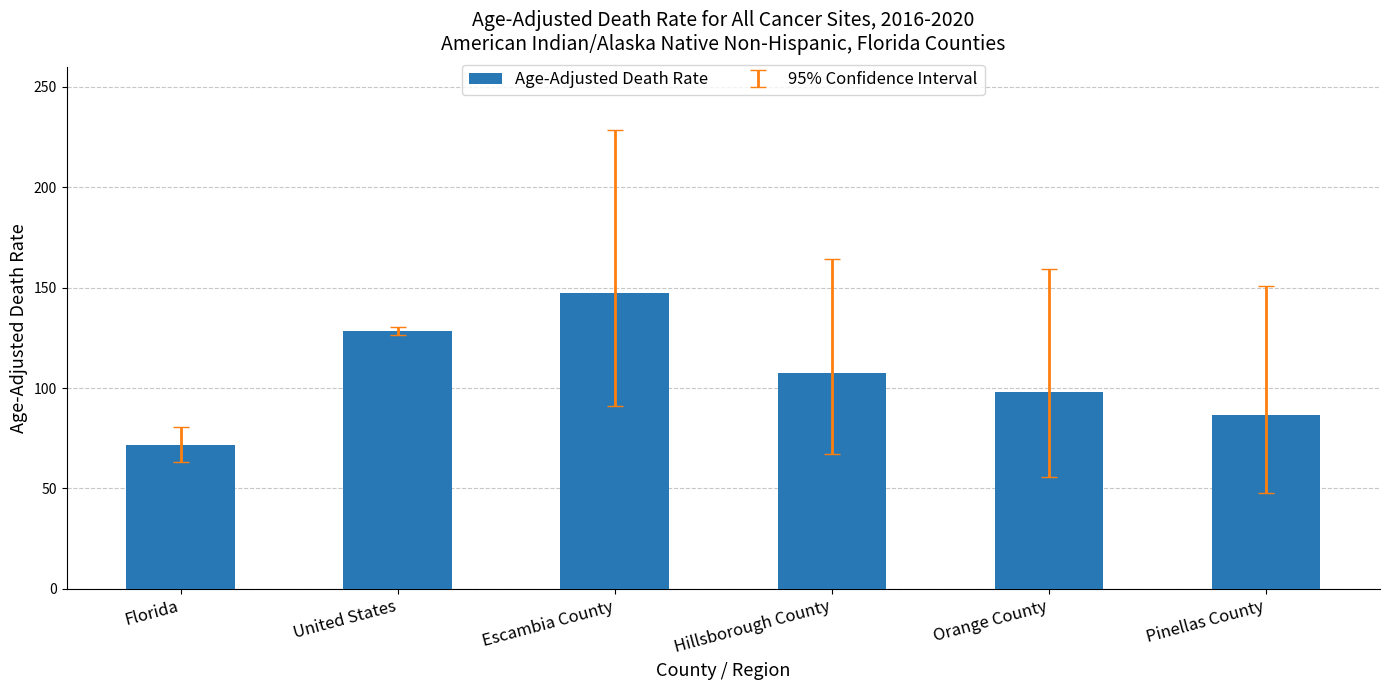

What is the change in value from United States to Escambia County?

+19.2